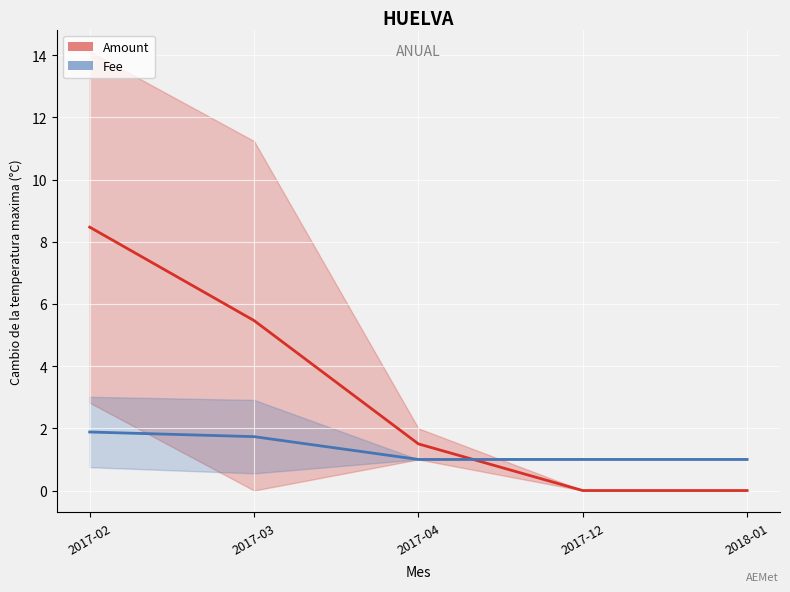

Reading right to left, transcribe all the data shown in this chart.

Amount: 2018-01=0.0	2017-12=0.0	2017-04=1.5	2017-03=5.5	2017-02=8.5
Fee: 2018-01=1.0	2017-12=1.0	2017-04=1.0	2017-03=1.7	2017-02=1.9